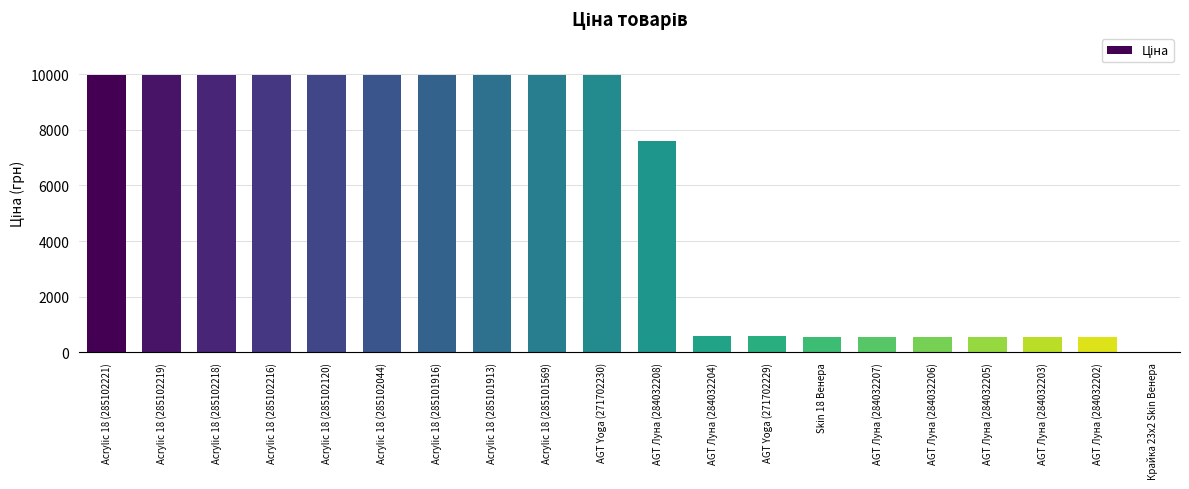

What is the sum of all values?

111792.3